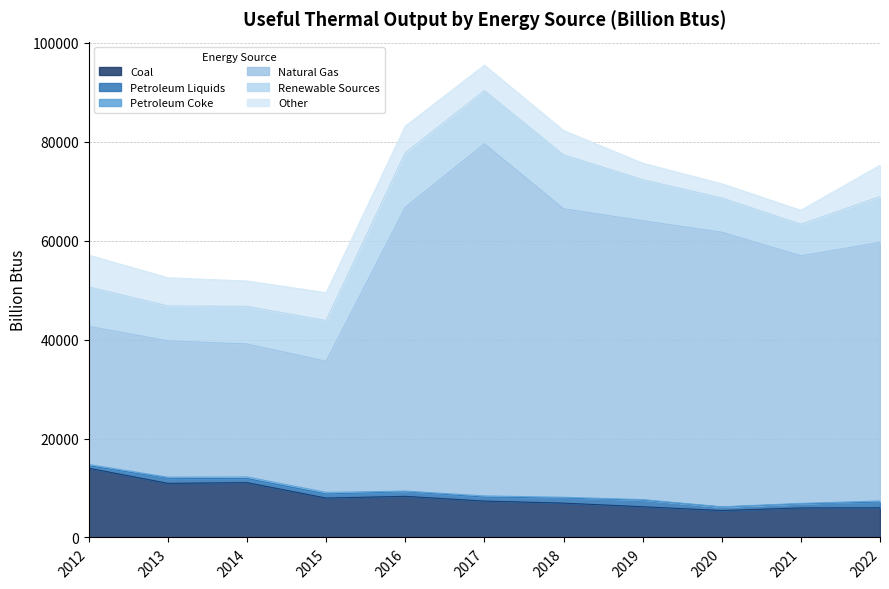

Which series has the widest spread of values?

Natural Gas